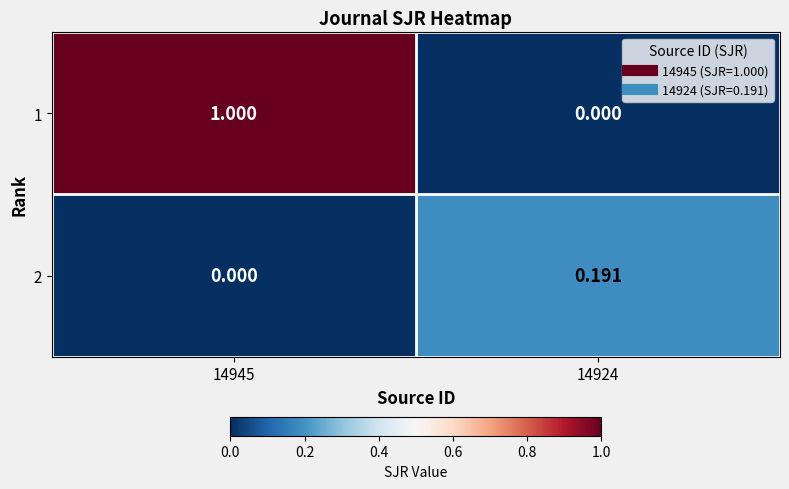

Is the value of 2 at 14945 greater than the value of 1 at 14945?

No